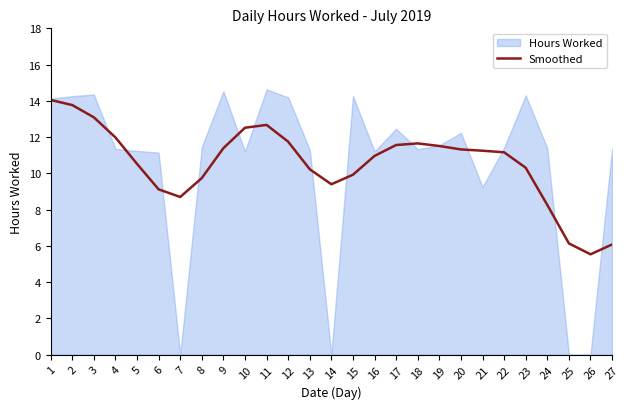

The chart shows a value of 11.3 at 20. True or false?

True